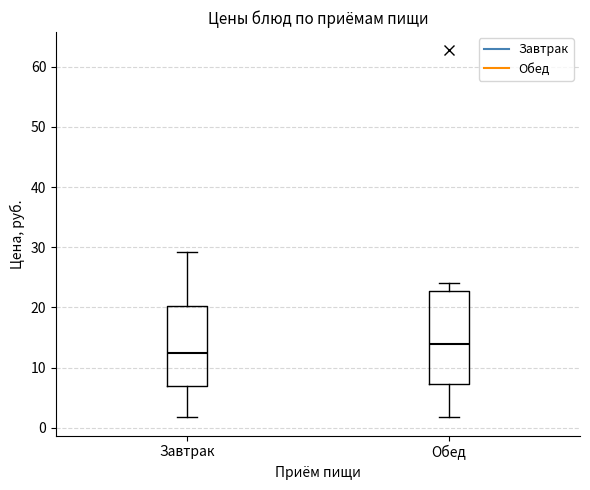

Where does the upper whisker of the box for Завтрак end on the y-axis? The values are not printed on the chart, so give them approximately, as read against the axis.

29